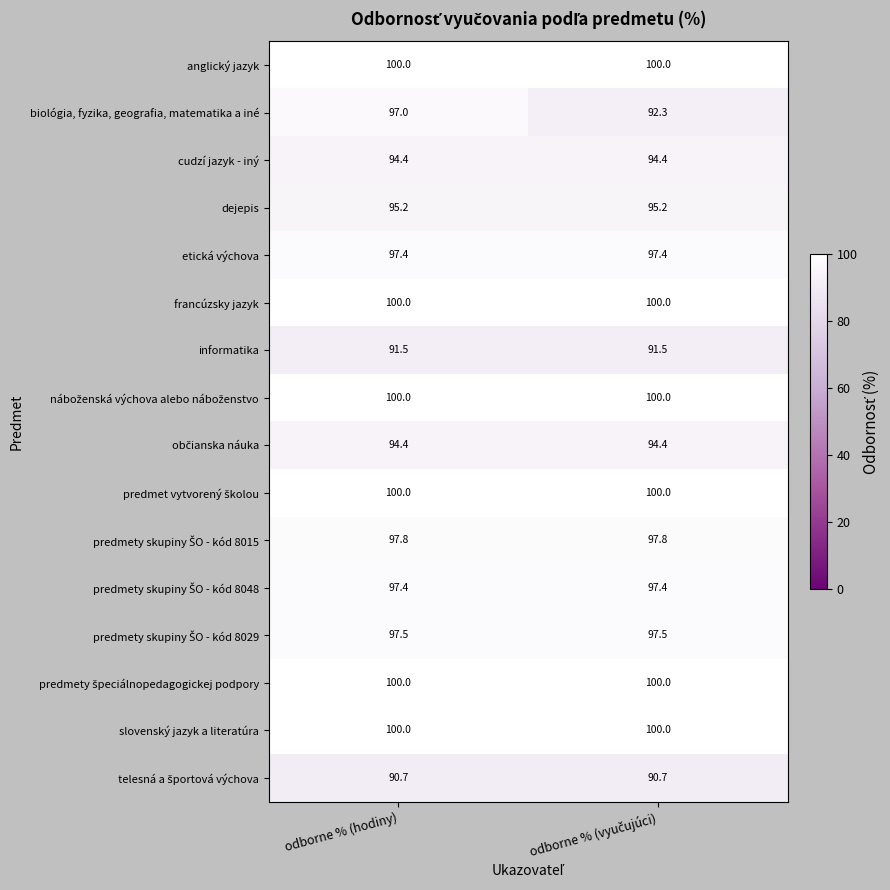

Which series has the largest range (max minus min)?

biológia, fyzika, geografia, matematika a iné